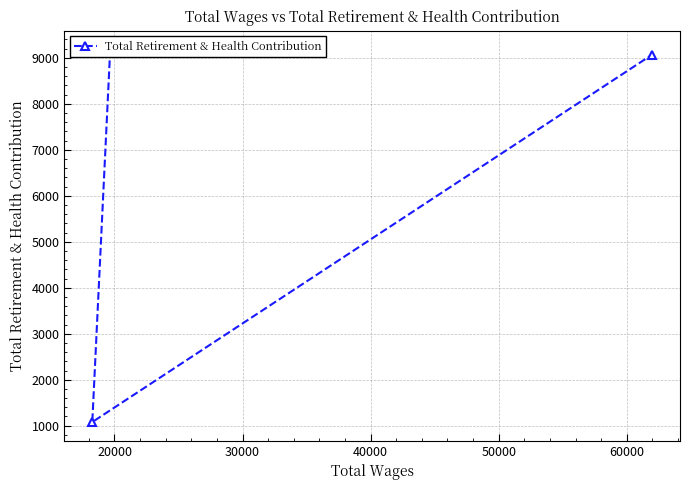

How many lines are shown in the chart?

1